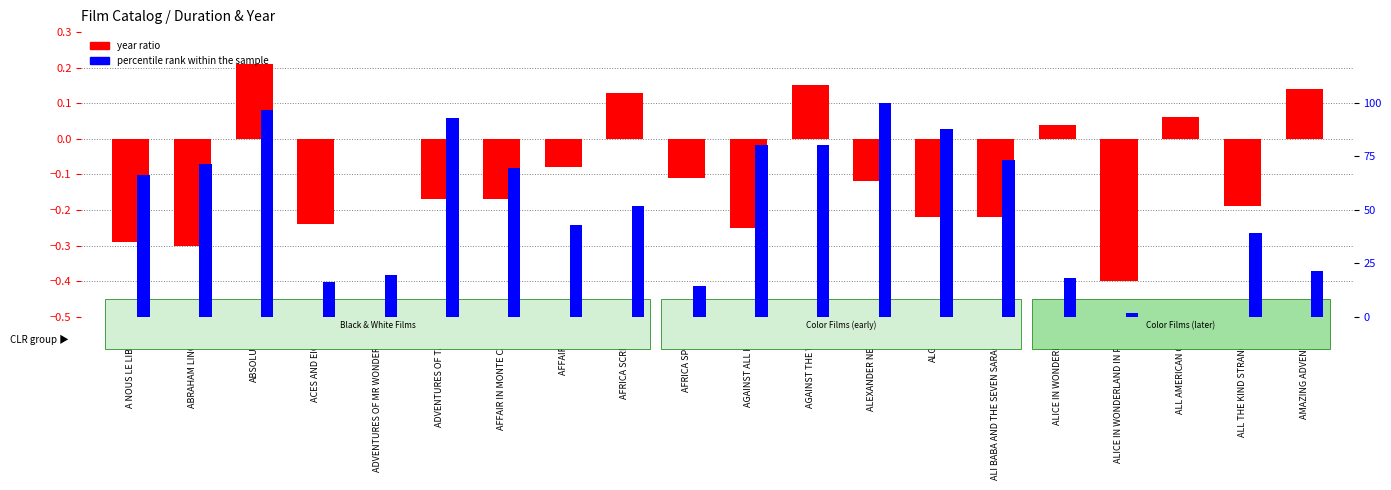

Reading left to right, extract all data points from this chart.

year ratio: A NOUS LE LIBERTE=-0.3	ABRAHAM LINCOLN=-0.3	ABSOLUTION=0.2	ACES AND EIGHTS=-0.2	ADVENTURES OF MR WONDERBIRD=0.0	ADVENTURES OF TARTU=-0.2	AFFAIR IN MONTE CARLO=-0.2	AFFAIR THE=-0.1	AFRICA SCREAMS=0.1	AFRICA SPEAKS=-0.1	AGAINST ALL HOPE=-0.2	AGAINST THE WIND=0.1	ALEXANDER NEVSKY=-0.1	ALGIERS=-0.2	ALI BABA AND THE SEVEN SARACENS=-0.2	ALICE IN WONDERLAND=0.0	ALICE IN WONDERLAND IN PARIS=-0.4	ALL AMERICAN COED=0.1	ALL THE KIND STRANGERS=-0.2	AMAZING ADVENTURE=0.1
percentile rank within the sample: A NOUS LE LIBERTE=66.1	ABRAHAM LINCOLN=71.4	ABSOLUTION=96.4	ACES AND EIGHTS=16.1	ADVENTURES OF MR WONDERBIRD=19.6	ADVENTURES OF TARTU=92.9	AFFAIR IN MONTE CARLO=69.6	AFFAIR THE=42.9	AFRICA SCREAMS=51.8	AFRICA SPEAKS=14.3	AGAINST ALL HOPE=80.4	AGAINST THE WIND=80.4	ALEXANDER NEVSKY=100.0	ALGIERS=87.5	ALI BABA AND THE SEVEN SARACENS=73.2	ALICE IN WONDERLAND=17.9	ALICE IN WONDERLAND IN PARIS=1.8	ALL AMERICAN COED=0.0	ALL THE KIND STRANGERS=39.3	AMAZING ADVENTURE=21.4